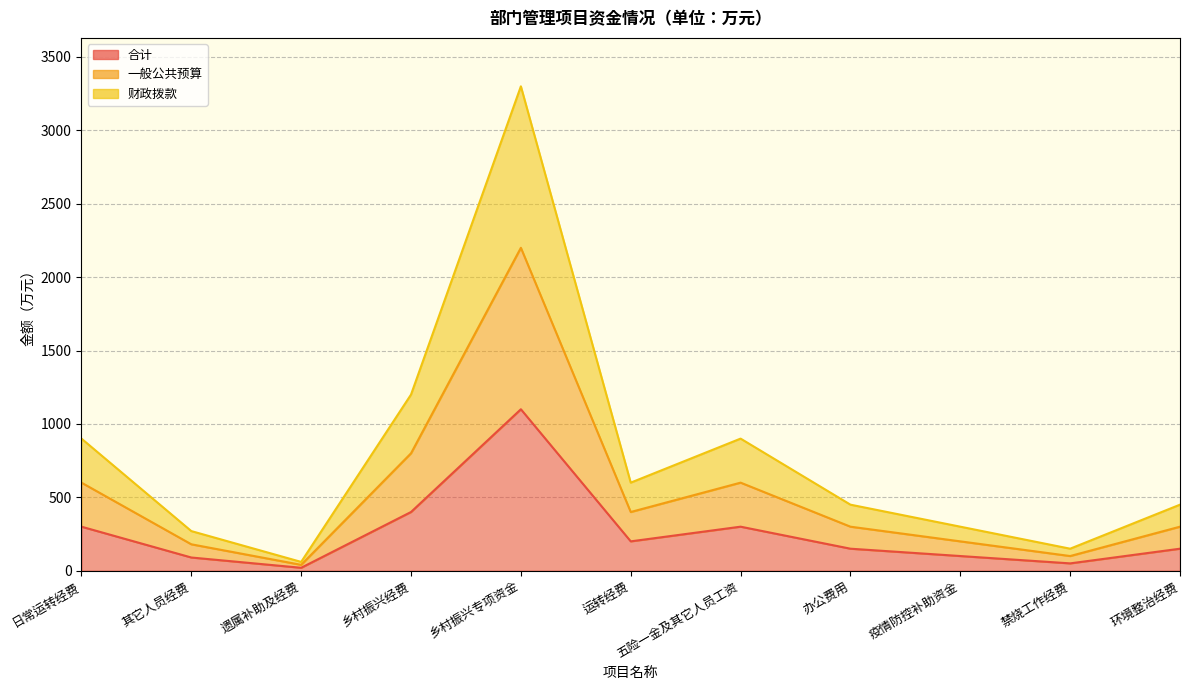

What is the label of the 4th point from the left?

乡村振兴经费